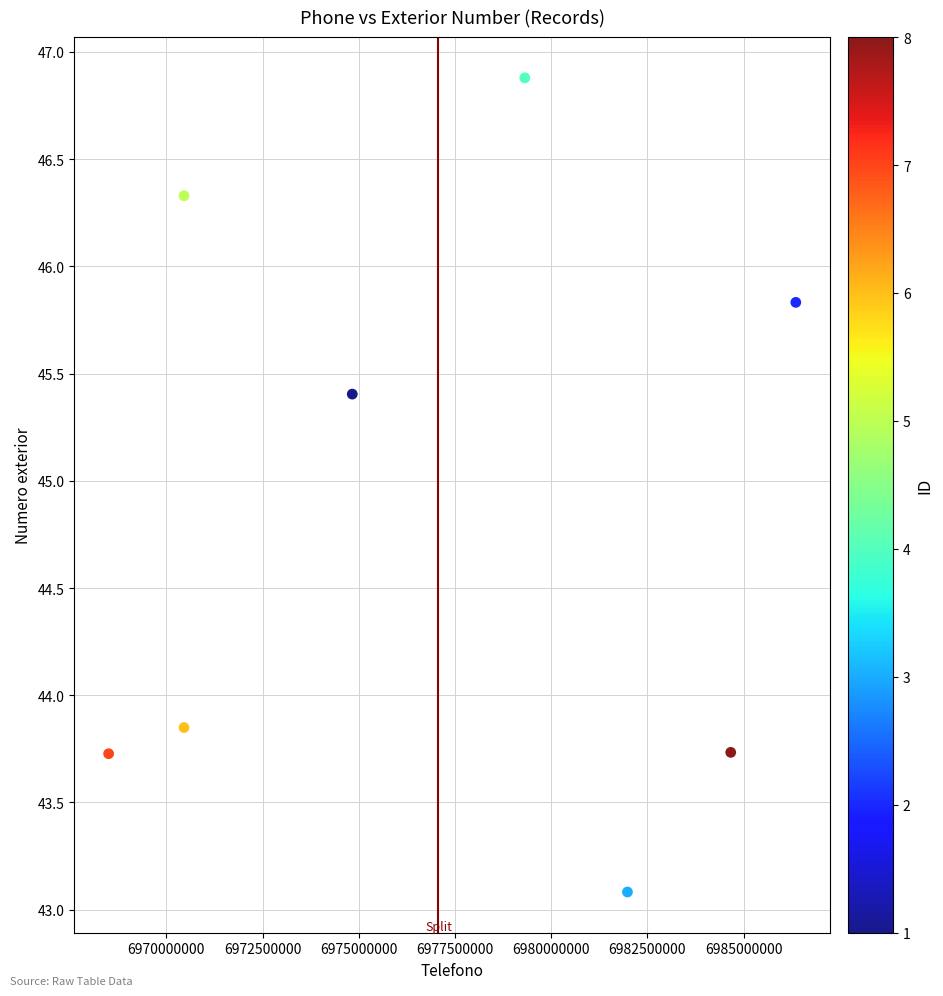

What is the average Y value?

44.9